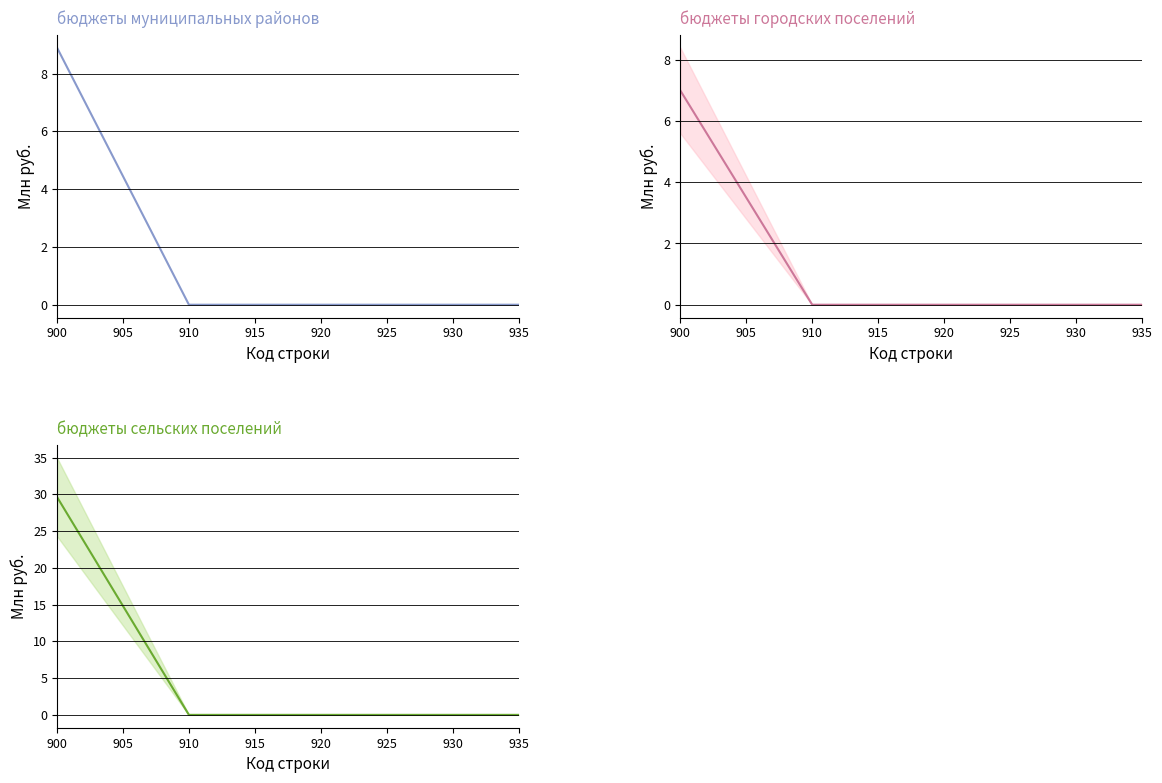

Rank the series at 900 from highest to lowest value.

бюджеты сельских поселений, бюджеты муниципальных районов, бюджеты городских поселений